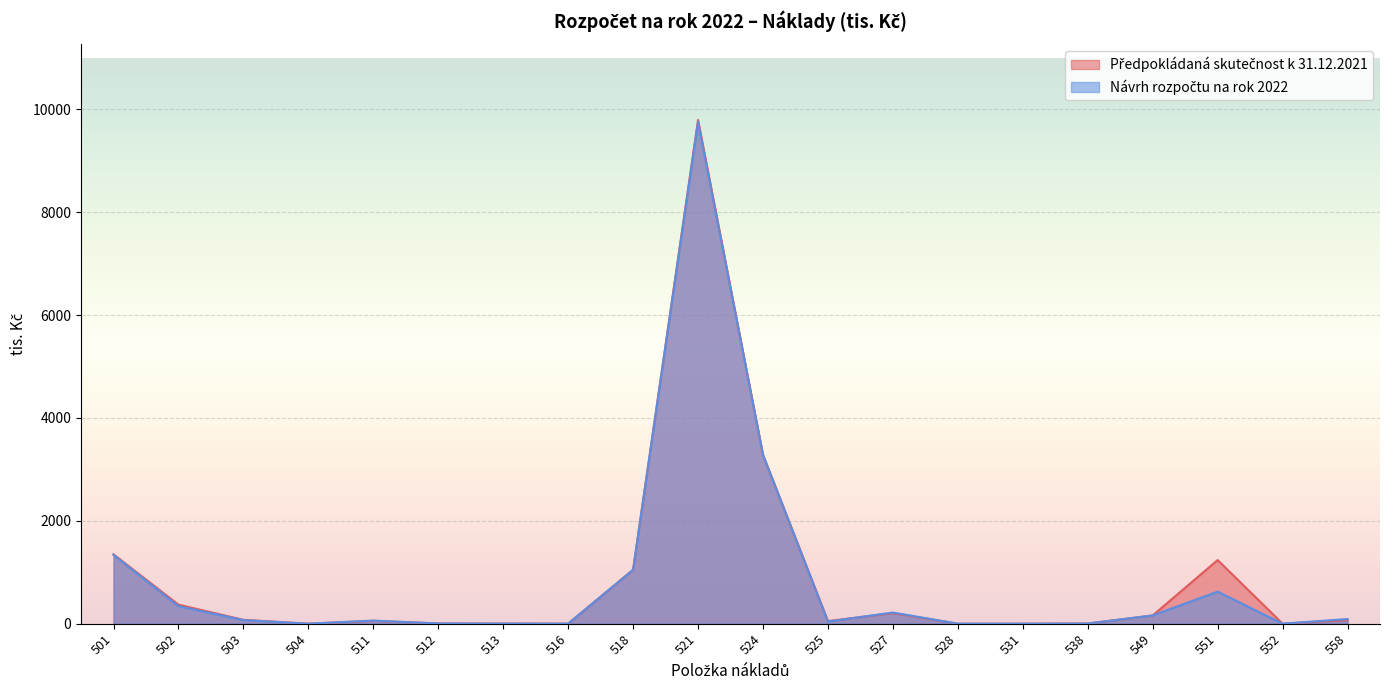

Between 503 and 513, which is larger?

503